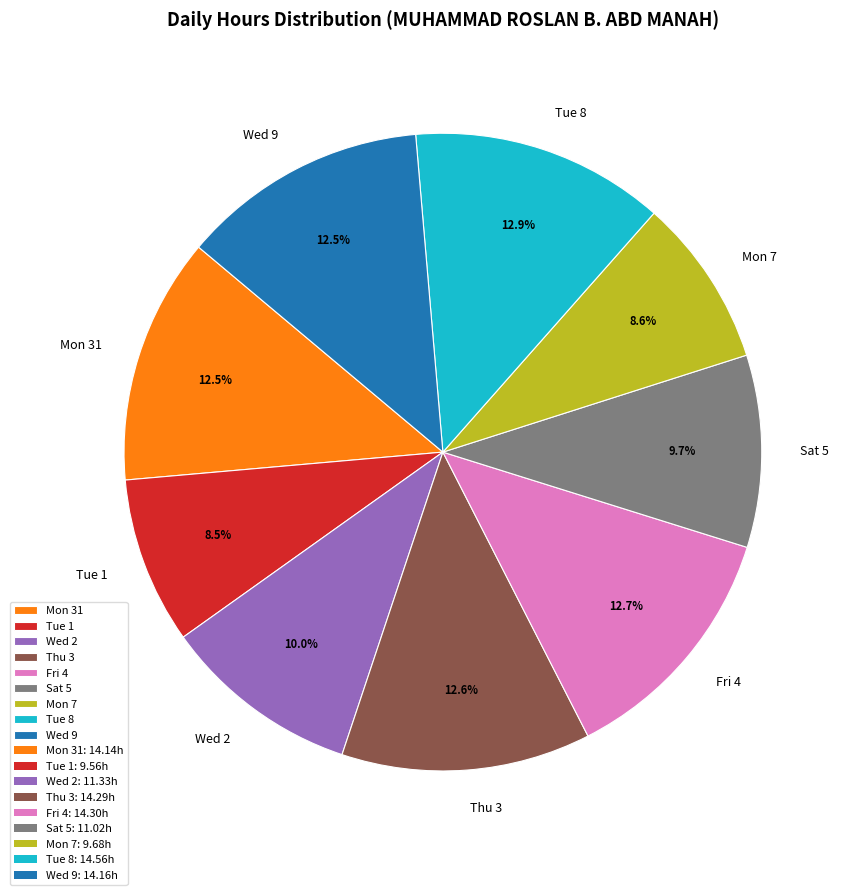

To the nearest percent, what is the combined percentage of Mon 7 and Thu 3?

21%